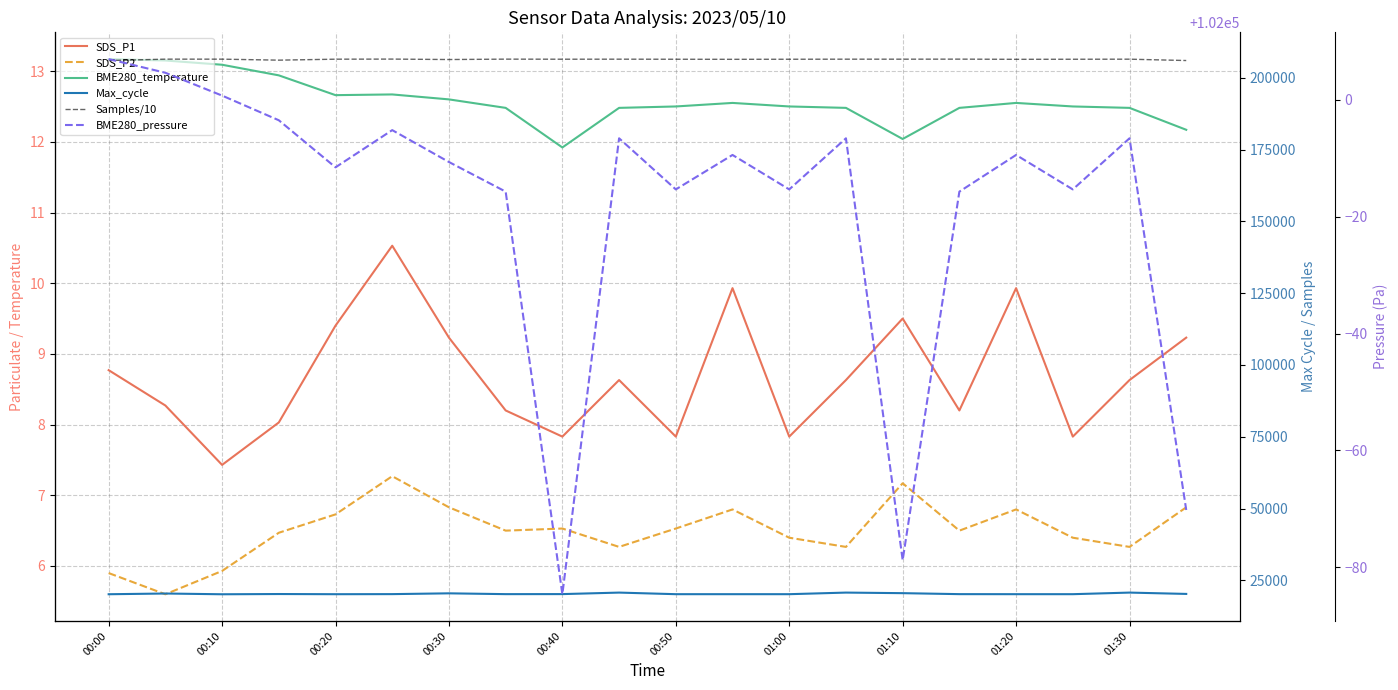

What is the difference between the Max_cycle values at 01:10 and 01:20?

15.0